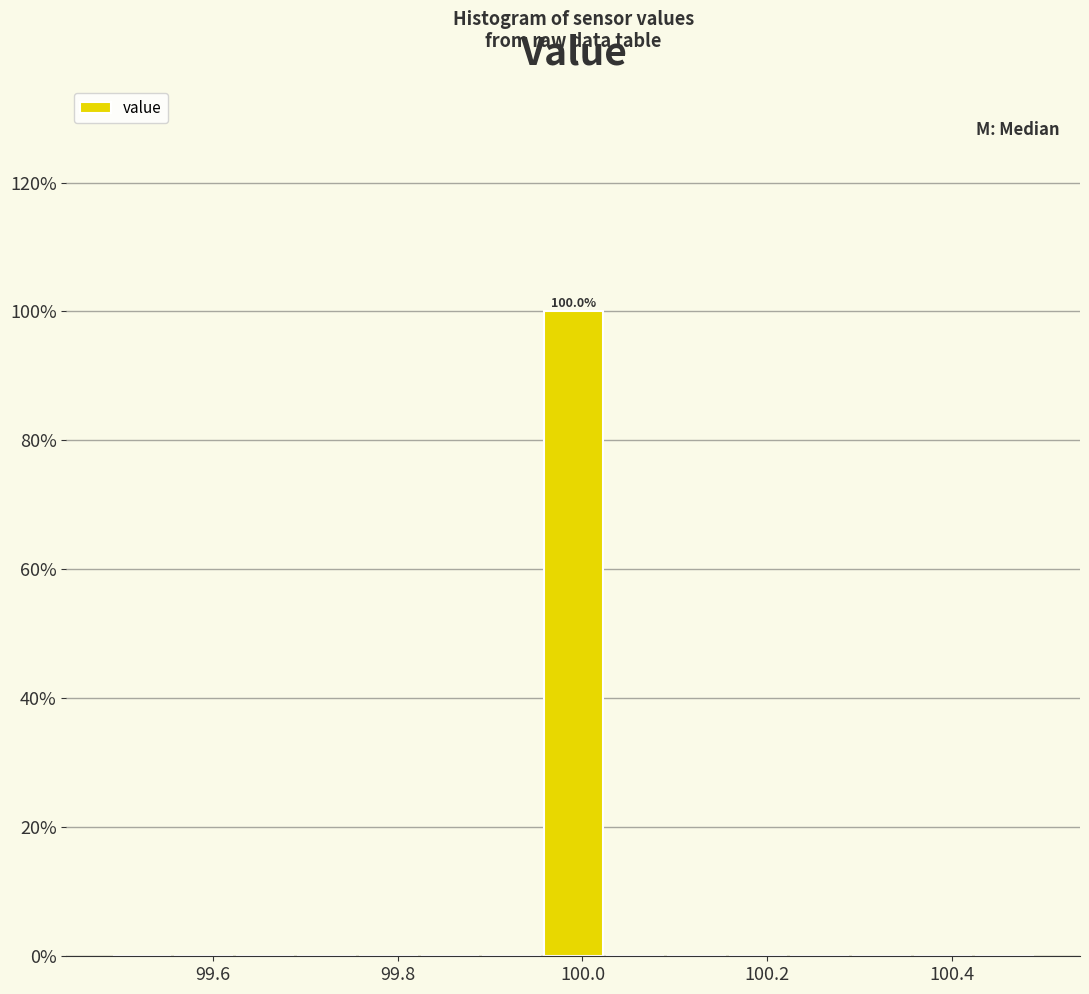

Read against the x-axis, roughly where is the centre of the tallest bar?

100.00